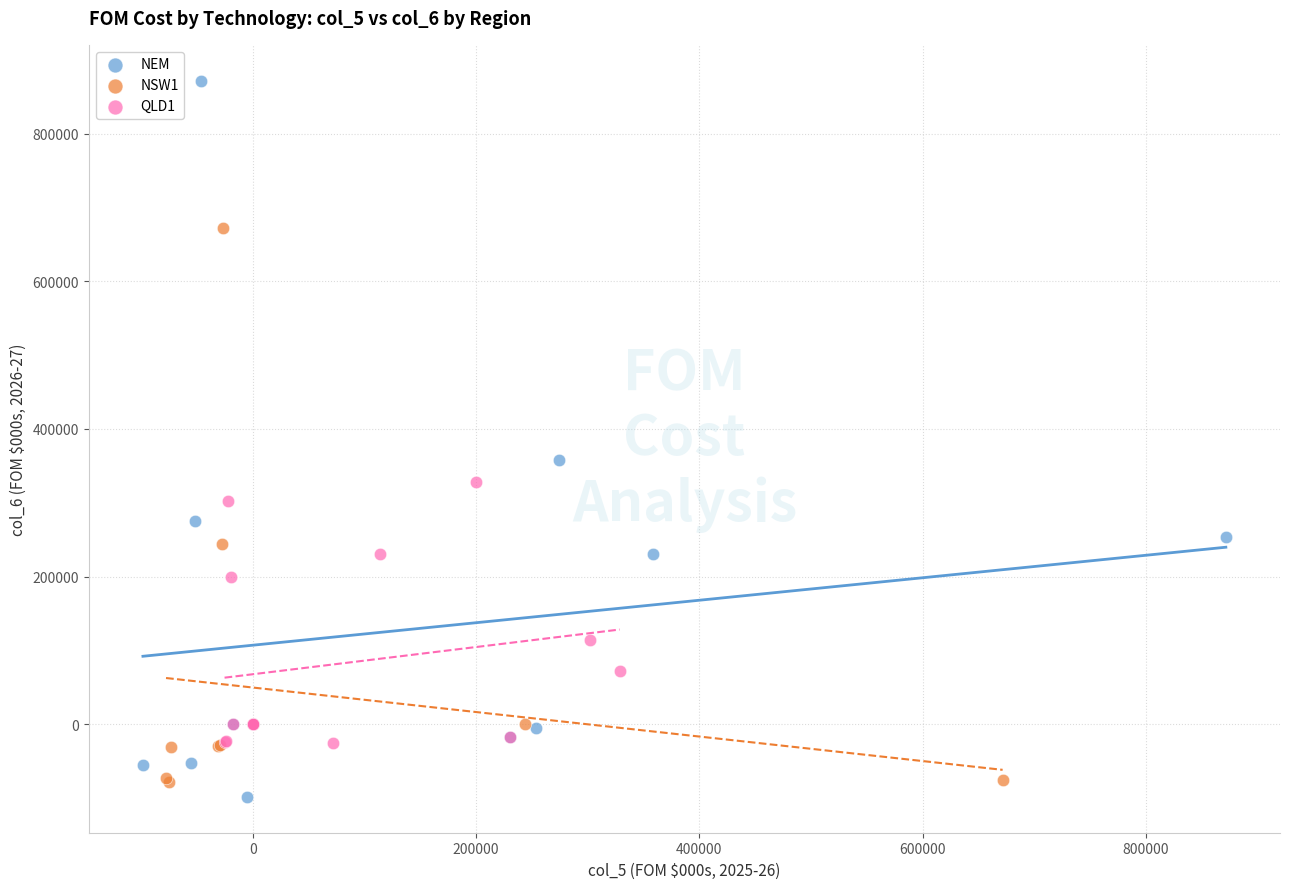

Which series contains the highest Y value?

NEM